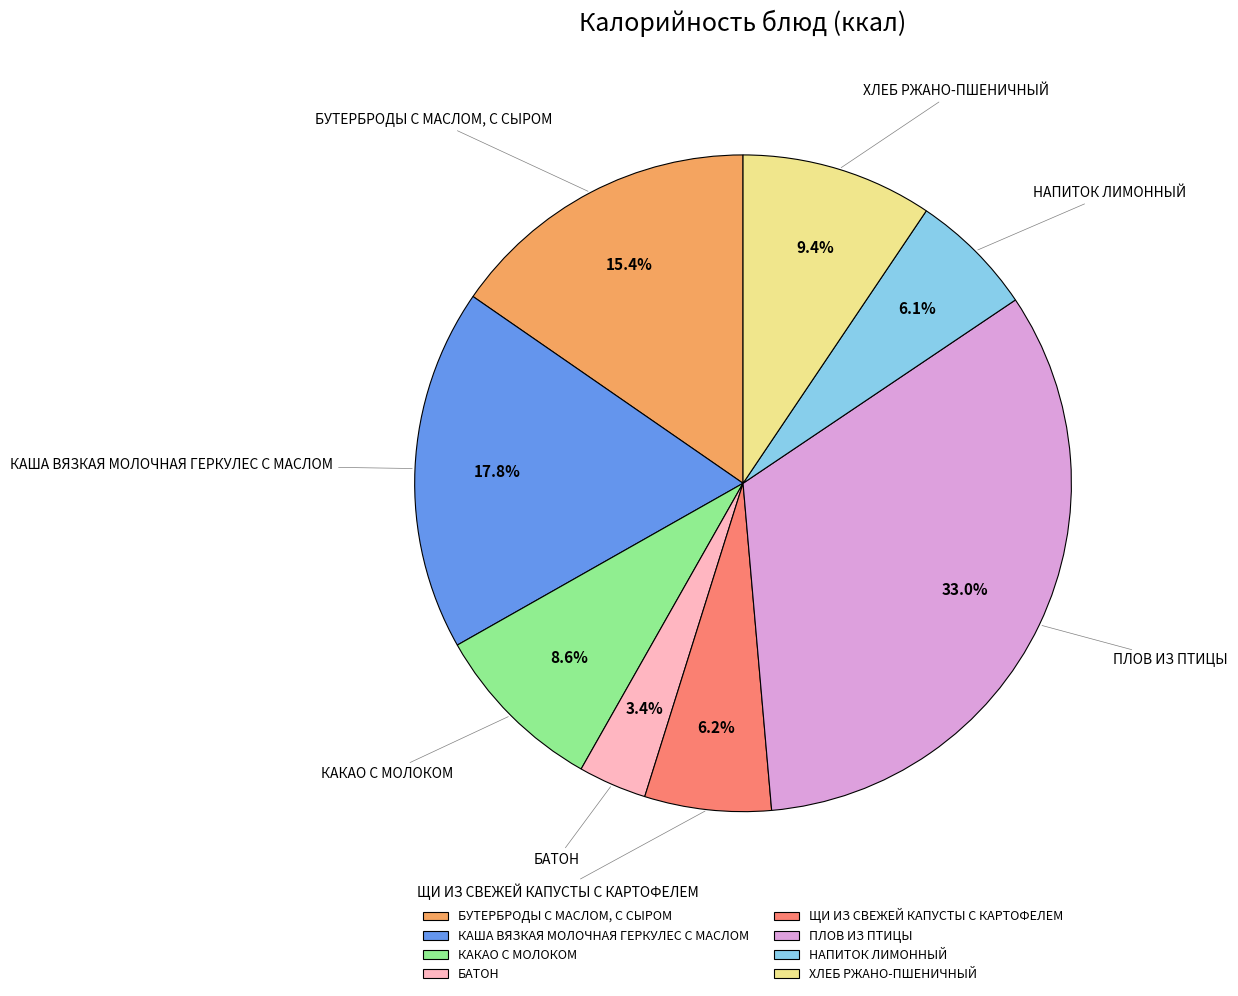

Is it true that БУТЕРБРОДЫ С МАСЛОМ, С СЫРОМ is 10% of the pie?

False